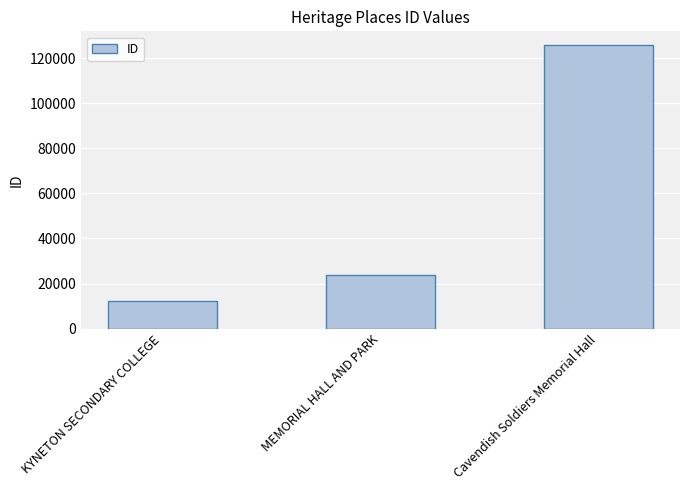

What is the sum of the values at MEMORIAL HALL AND PARK and Cavendish Soldiers Memorial Hall?

149218